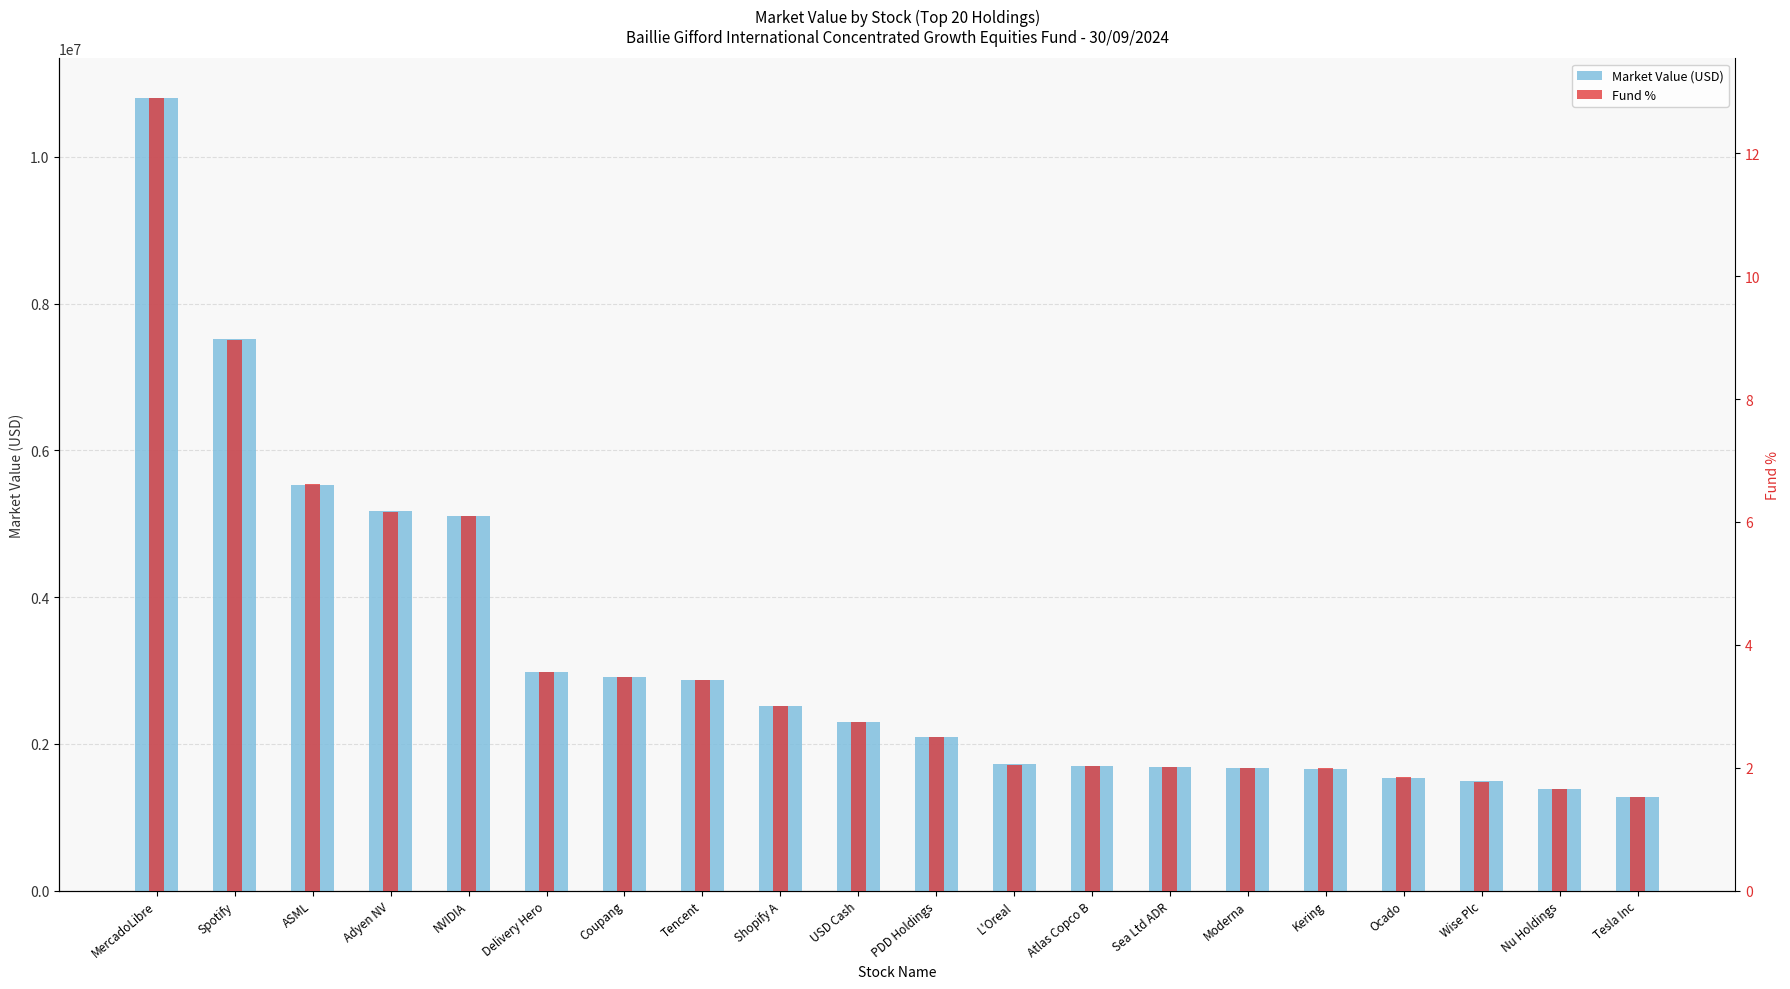

What is the maximum value shown in the chart?

10799465.5